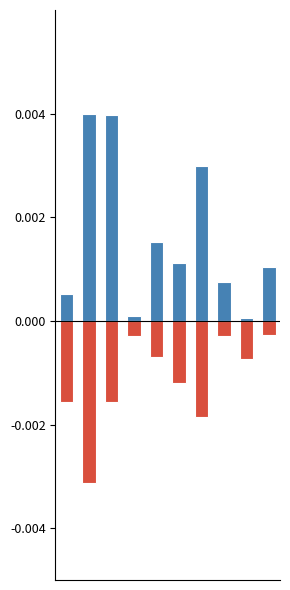

List the labels in order of SDS_P1 value, largest first.

1, 2, 6, 4, 5, 9, 7, 0, 3, 8